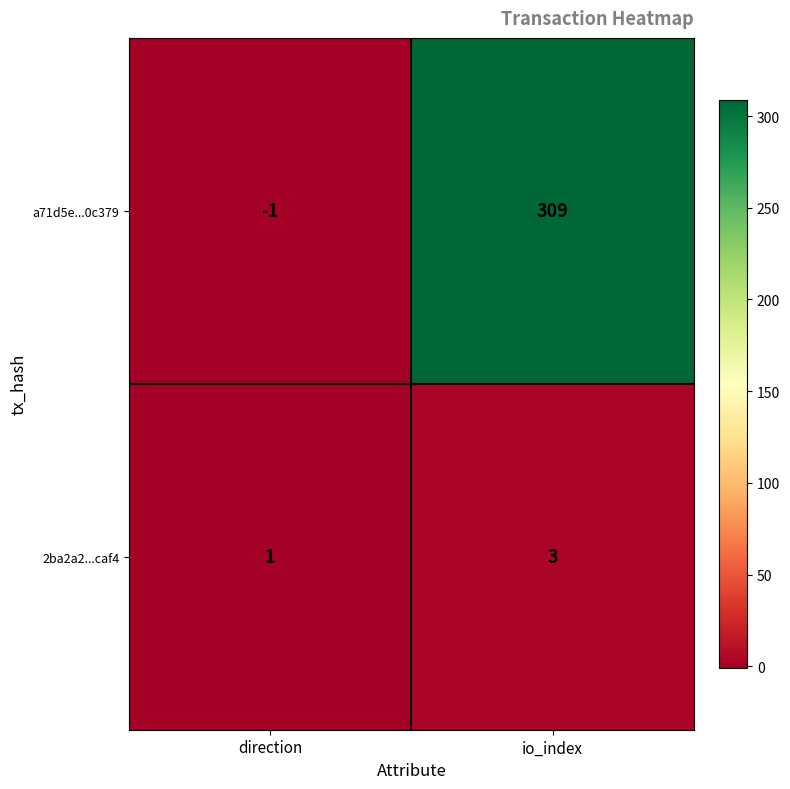

Rank the series by their average value, from highest to lowest.

a71d5e...0c379, 2ba2a2...caf4